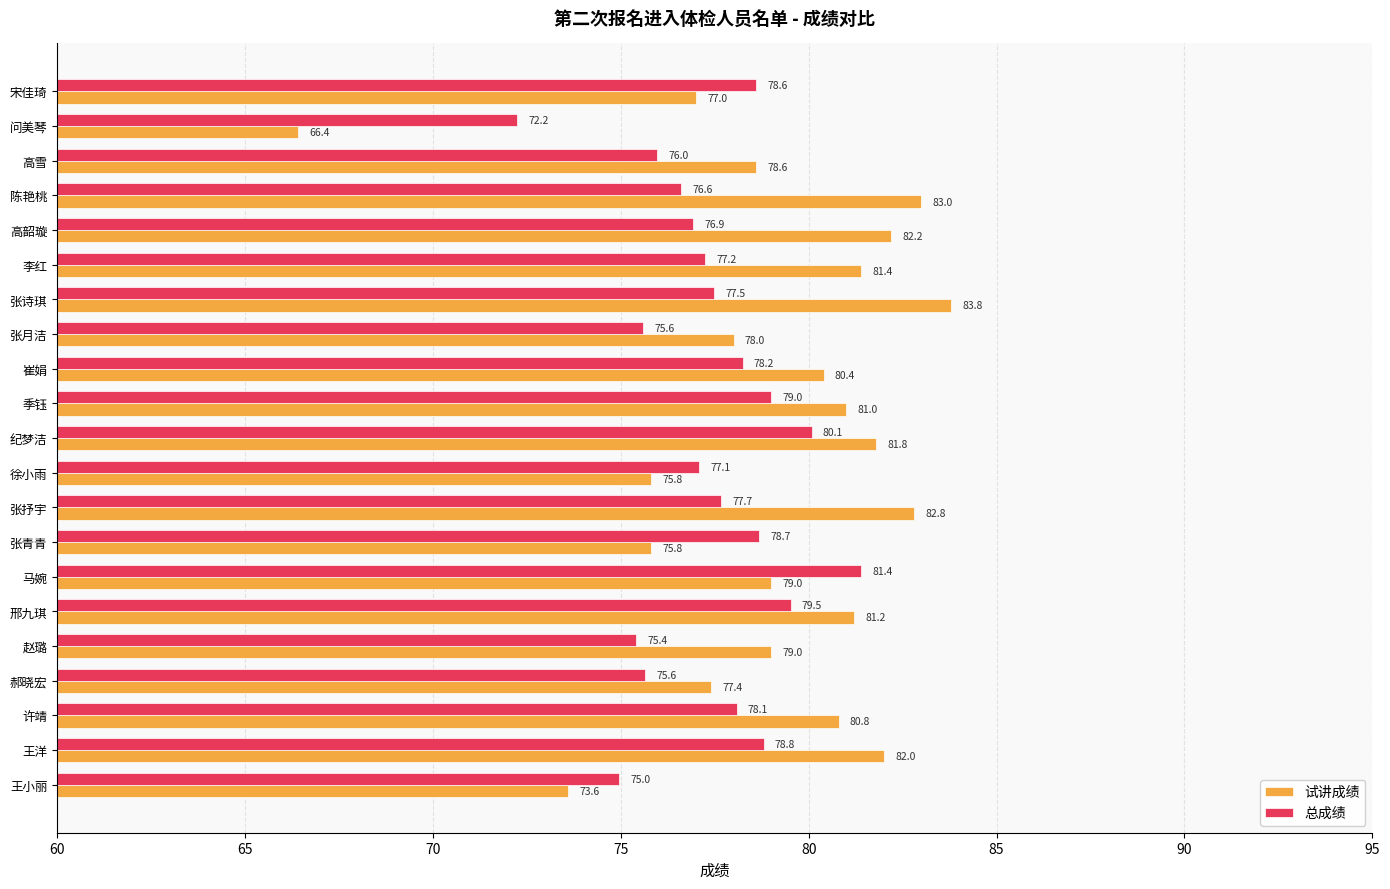

The 试讲成绩 series shows 106.6 at 张青青. True or false?

False